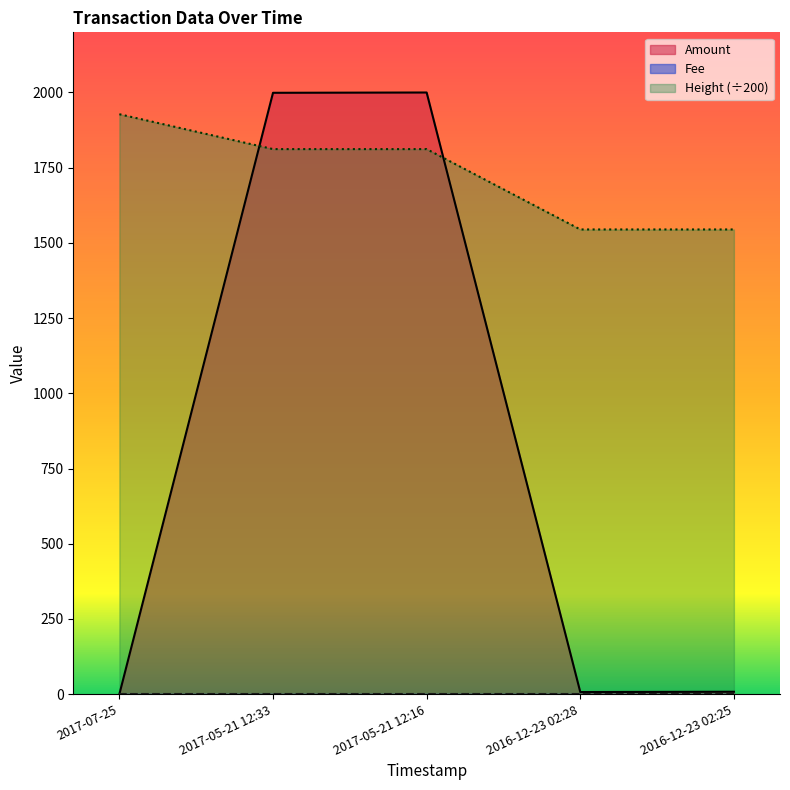

Which series has the largest total across all categories?

Height (÷200)